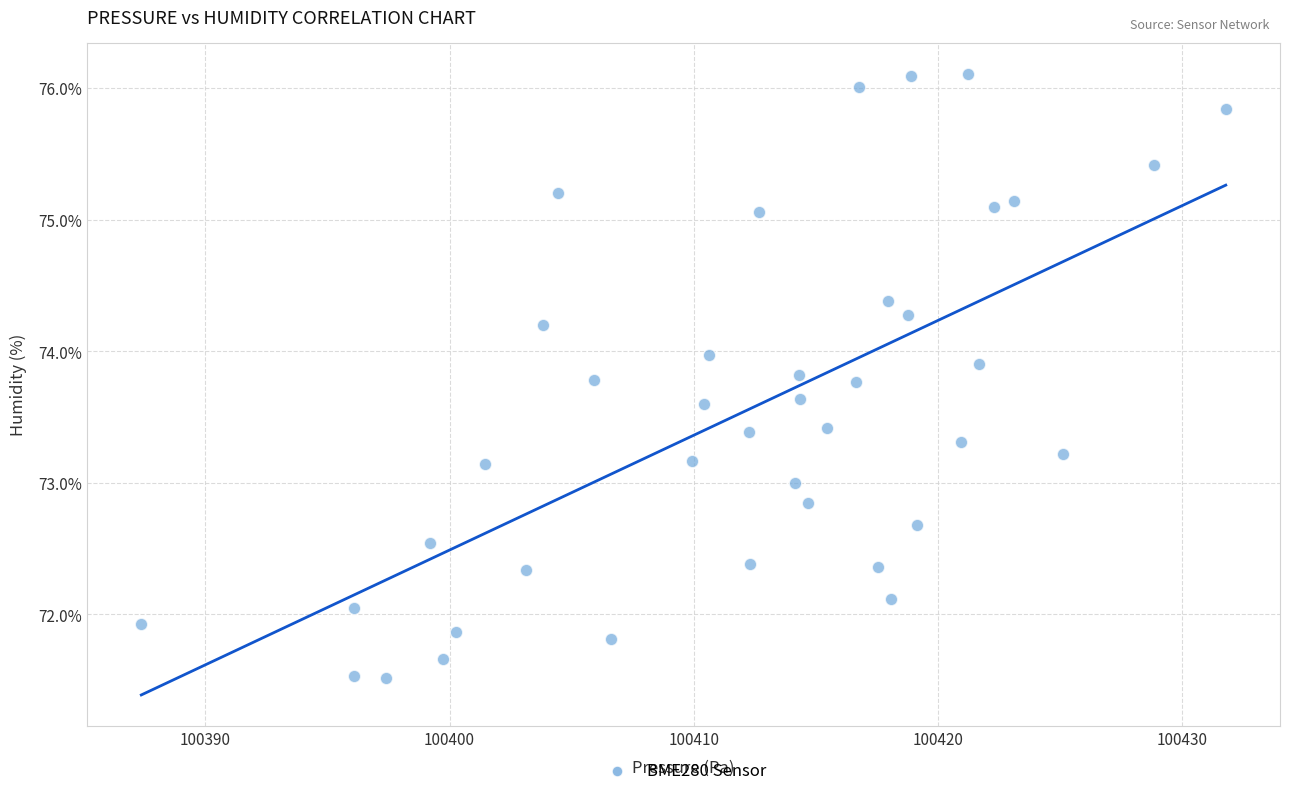

What is the range of Y values (max minus min)?

4.6